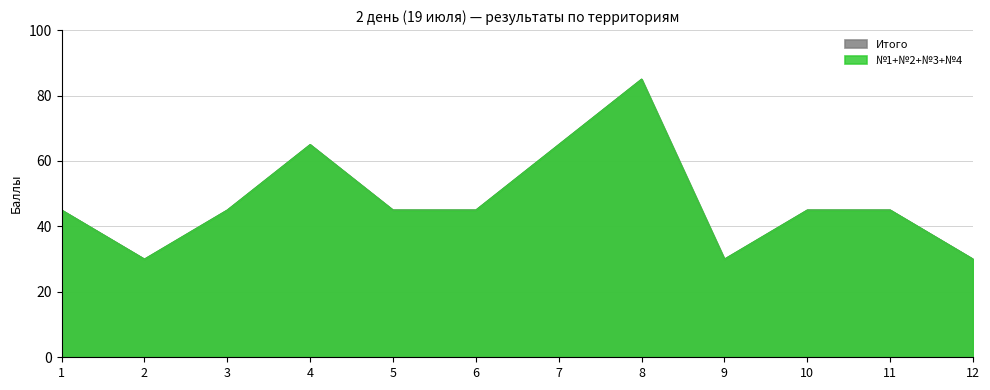

True or false: Итого has a value of 13 at 7.

False